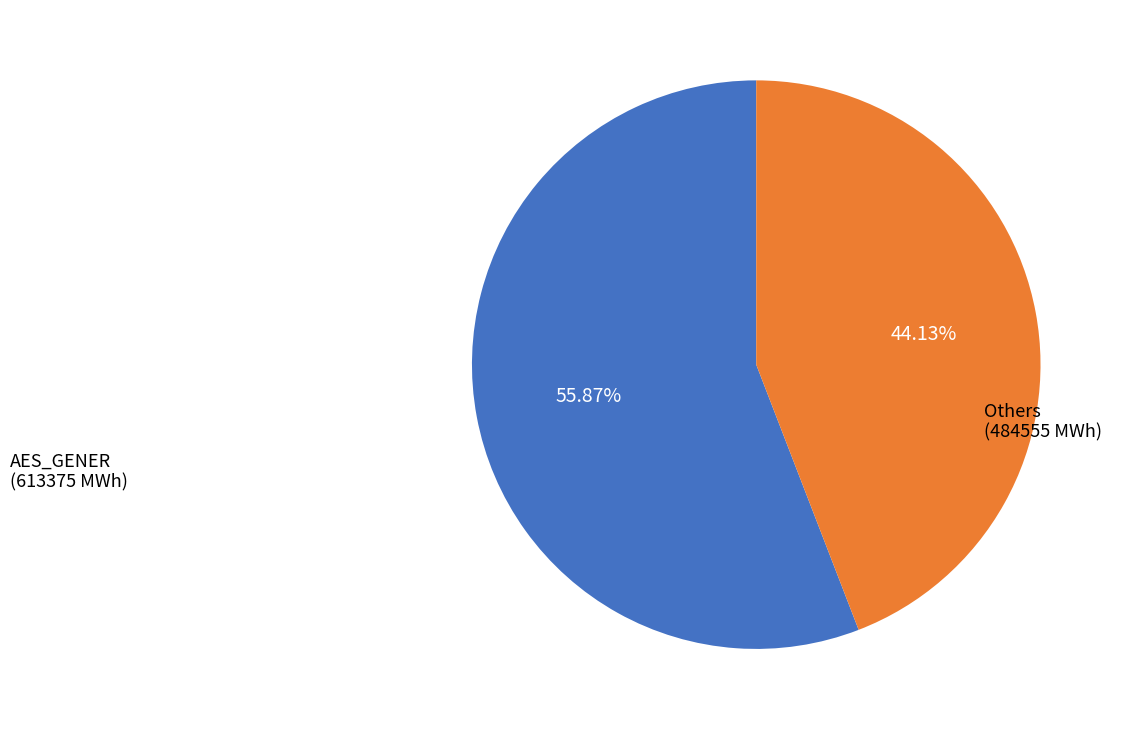

Count the number of slices in the pie.

2